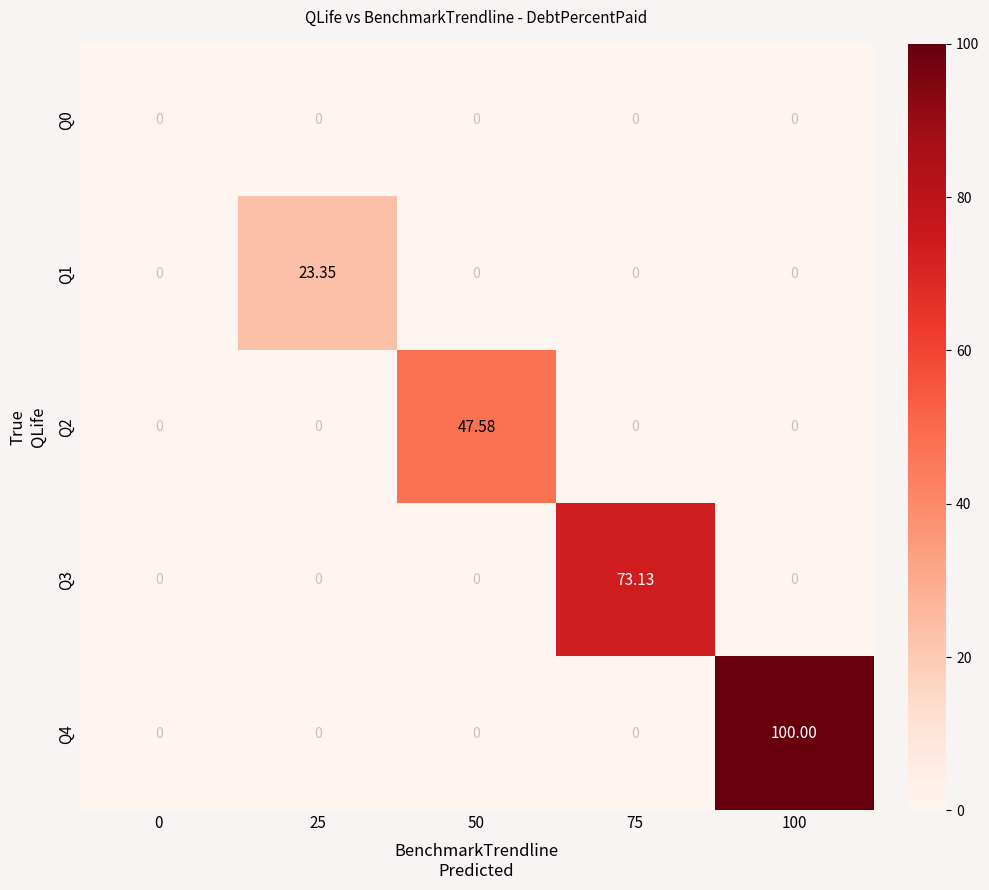

At how many categories does at least one series exceed 26?

3